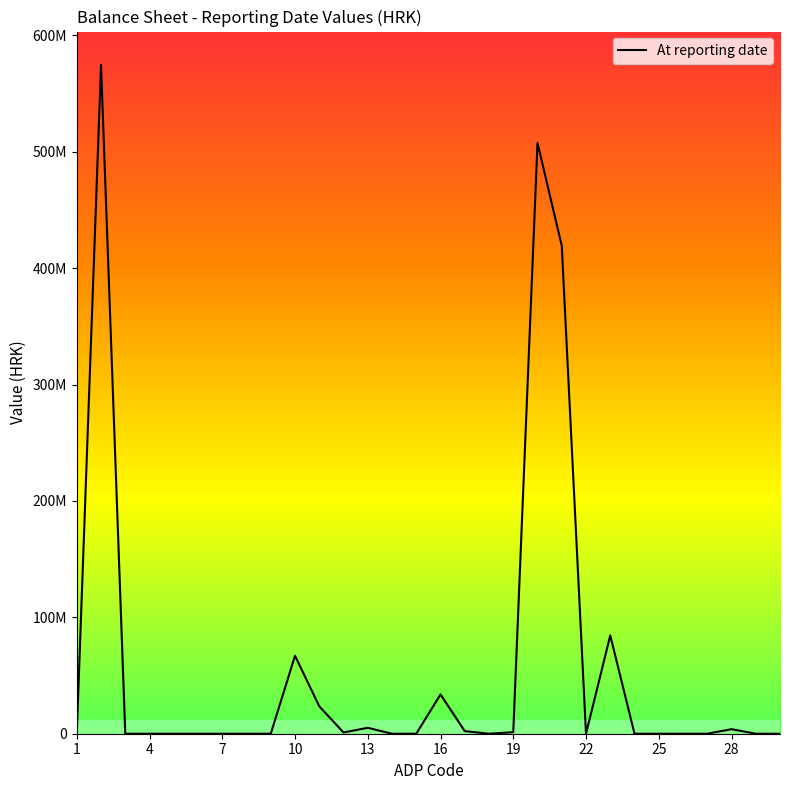

True or false: the data has more than 2 interior local peaks.

True